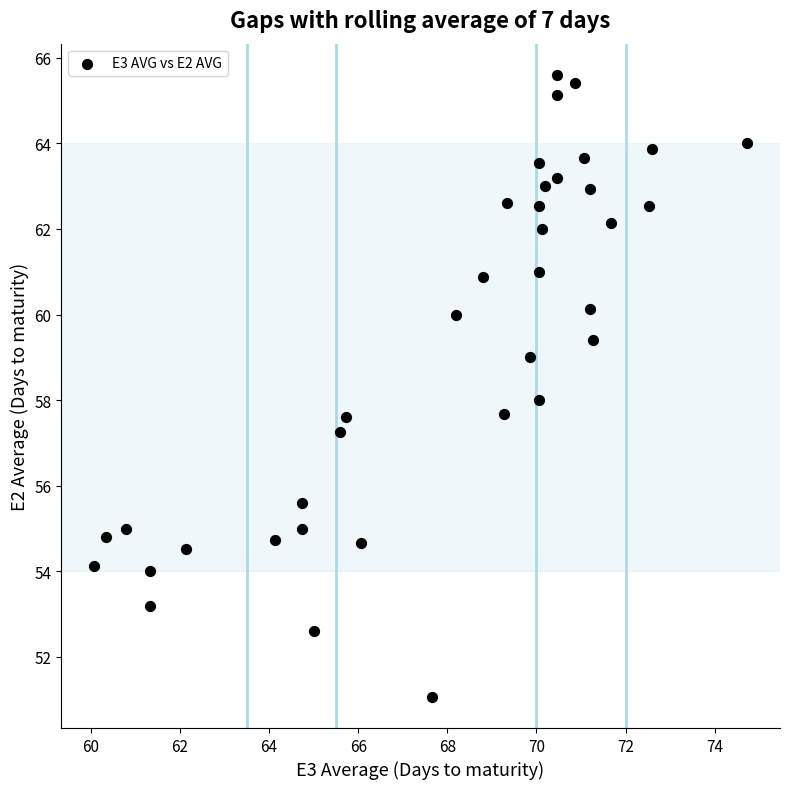

What is the range of X values (max minus min)?

14.7